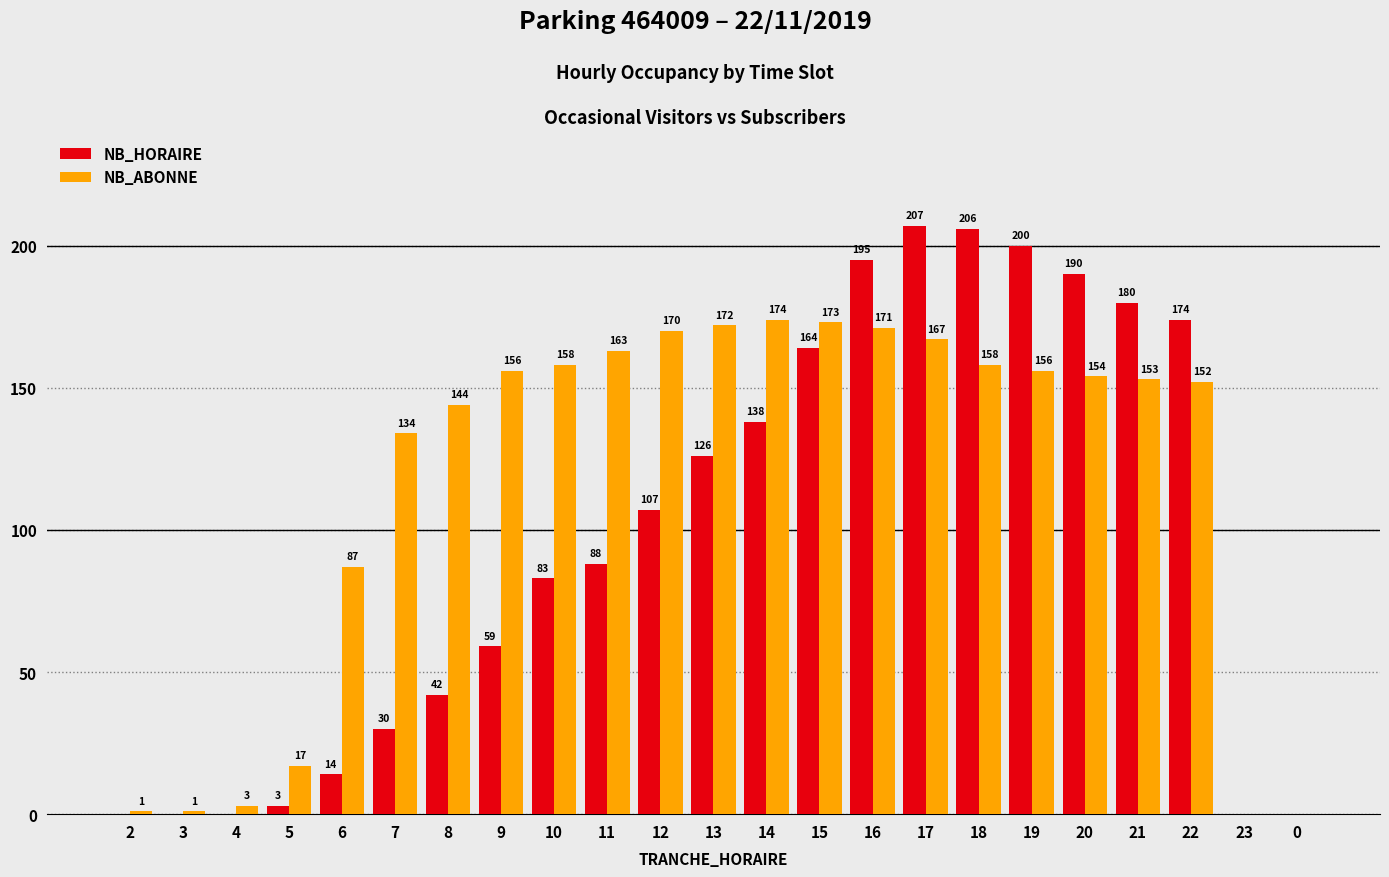

What are all the series names shown in the legend?

NB_HORAIRE, NB_ABONNE